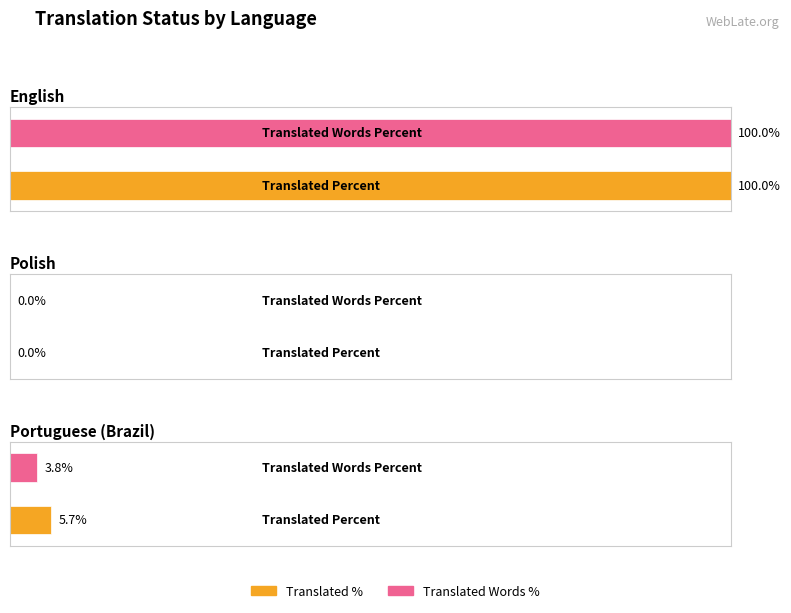

What is the label of the 1st bar from the right?

Portuguese (Brazil)